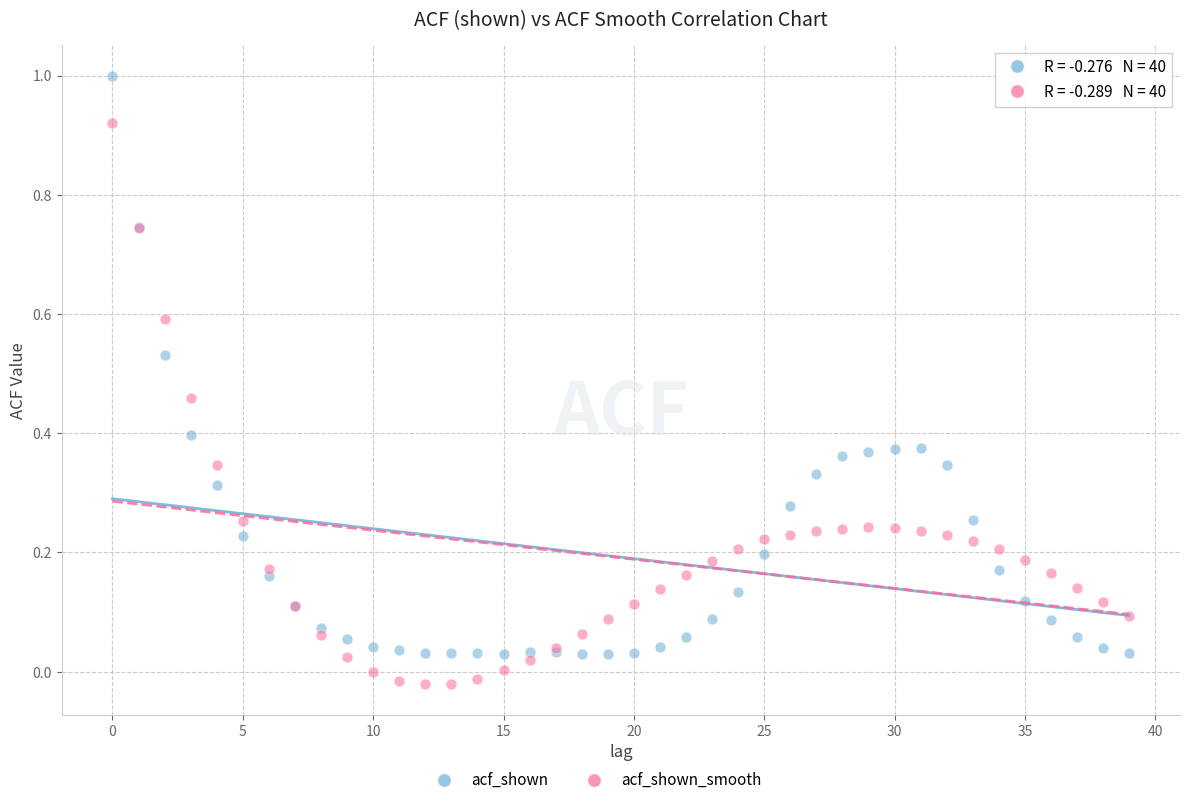

Which series reaches the maximum Y coordinate?

acf_shown